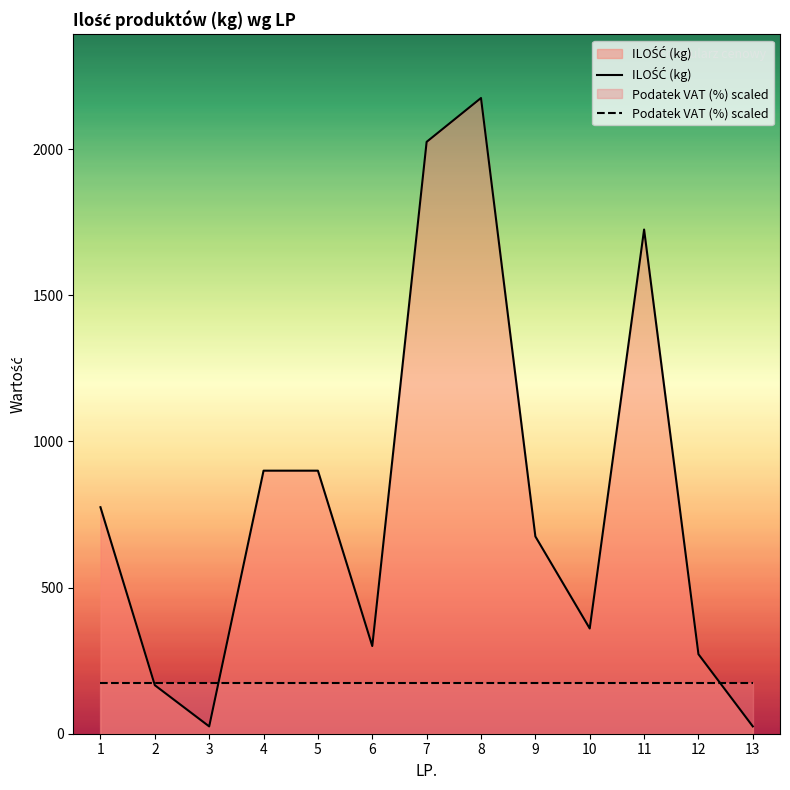

True or false: Podatek VAT (%) scaled has a value of 227 at 12.

False